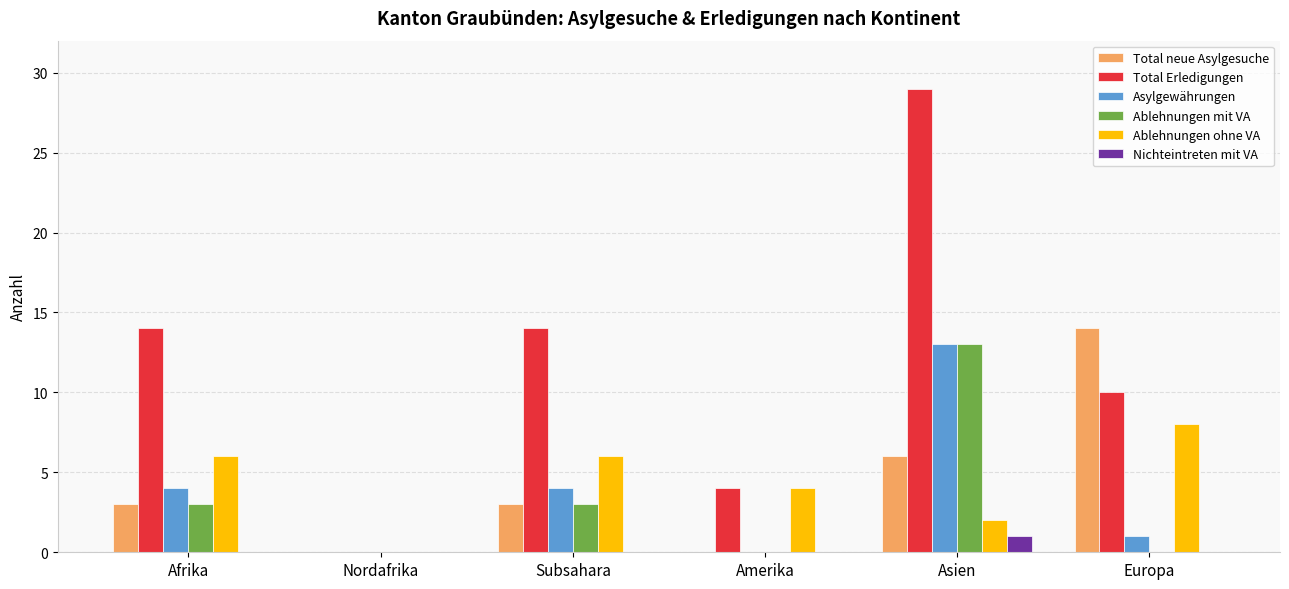

Reading left to right, list all the values displayed in this chart.

Total neue Asylgesuche: Afrika=3	Nordafrika=0	Subsahara=3	Amerika=0	Asien=6	Europa=14
Total Erledigungen: Afrika=14	Nordafrika=0	Subsahara=14	Amerika=4	Asien=29	Europa=10
Asylgewährungen: Afrika=4	Nordafrika=0	Subsahara=4	Amerika=0	Asien=13	Europa=1
Ablehnungen mit VA: Afrika=3	Nordafrika=0	Subsahara=3	Amerika=0	Asien=13	Europa=0
Ablehnungen ohne VA: Afrika=6	Nordafrika=0	Subsahara=6	Amerika=4	Asien=2	Europa=8
Nichteintreten mit VA: Afrika=0	Nordafrika=0	Subsahara=0	Amerika=0	Asien=1	Europa=0